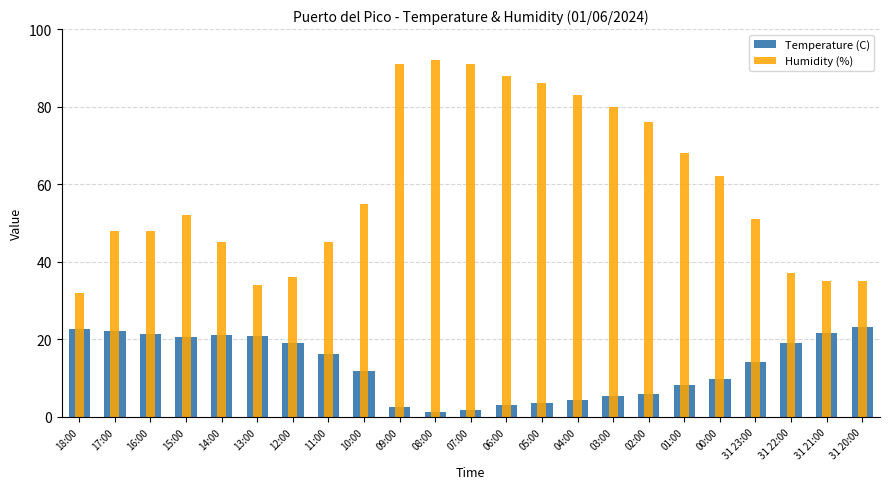

Is the value of Temperature (C) at 18:00 greater than the value of Humidity (%) at 31 21:00?

No